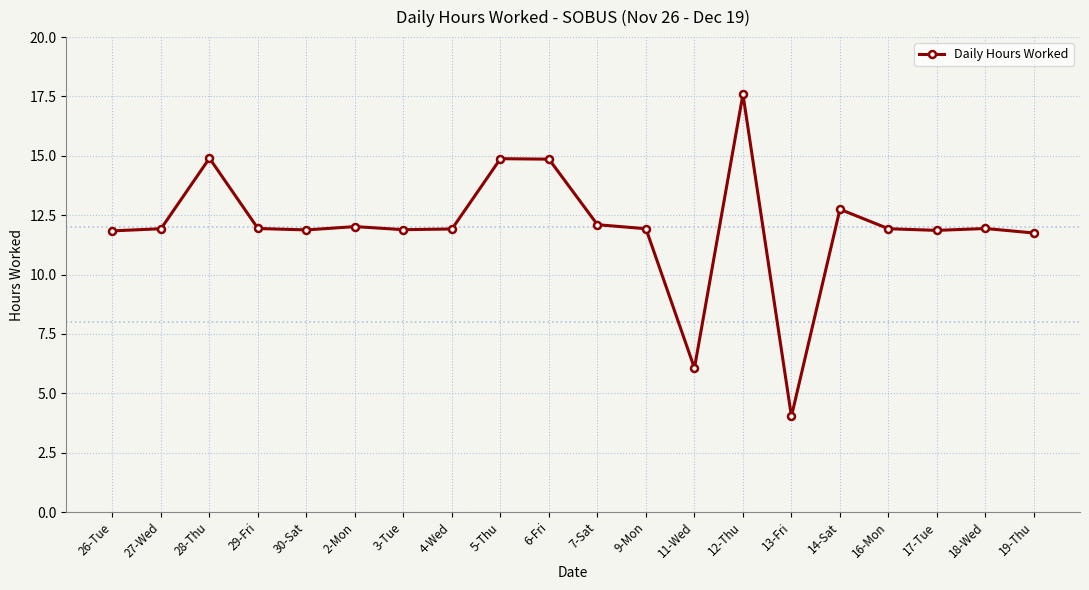

Read the value at 13-Fri.

4.0